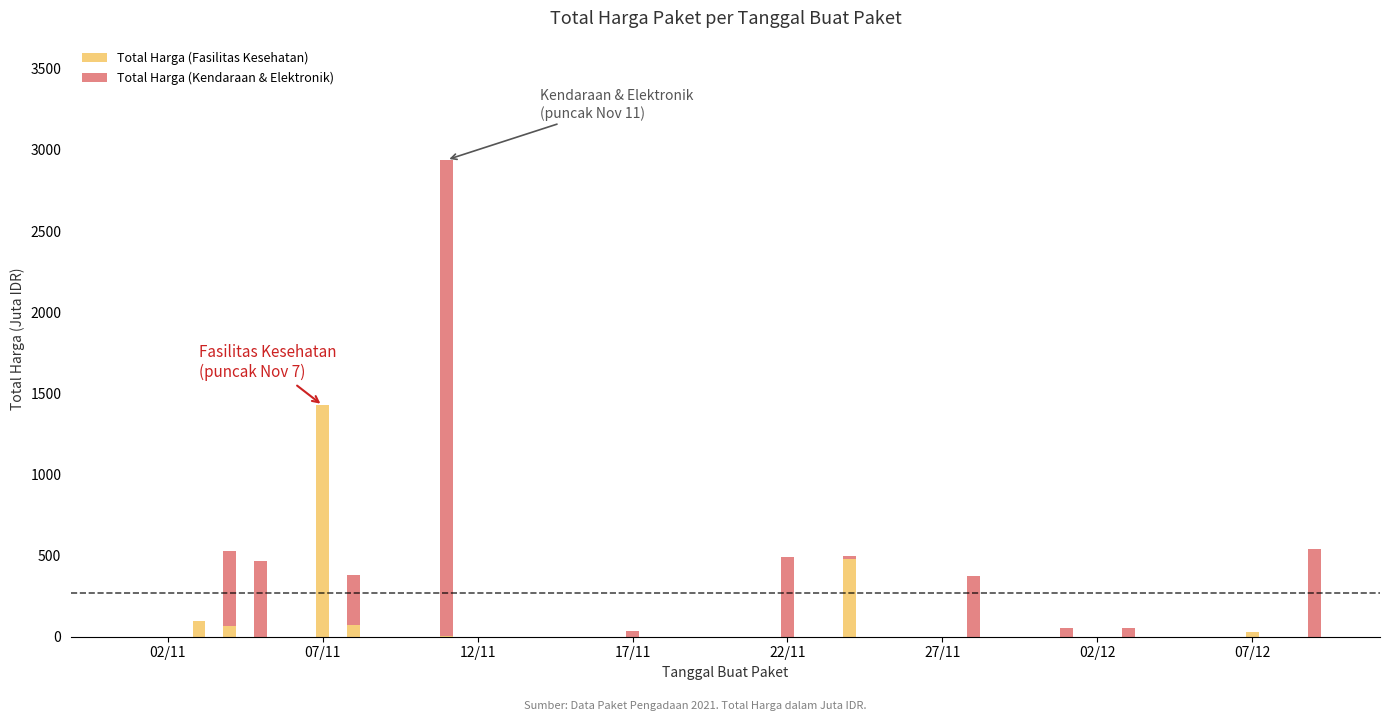

What is the maximum value for Total Harga (Fasilitas Kesehatan)?

1425.9